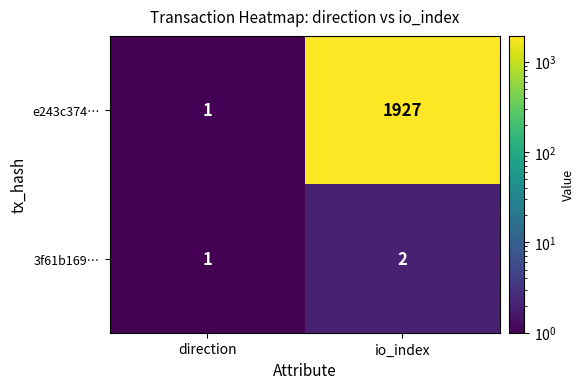

What is the spread (max minus min) of values at io_index?

1925